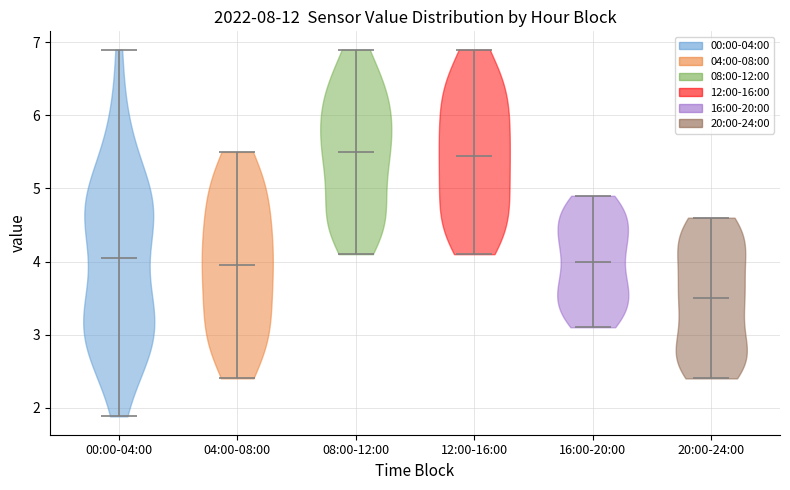

What is the highest point the violin for 20:00-24:00 reaches on the y-axis? The values are not printed on the chart, so give them approximately, as read against the axis.

4.6